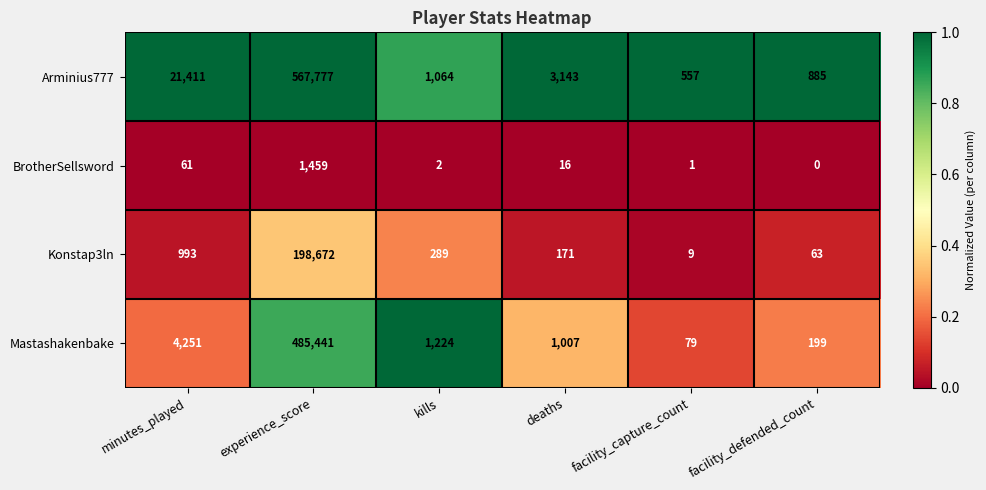

The Konstap3ln series shows 162 at kills. True or false?

False